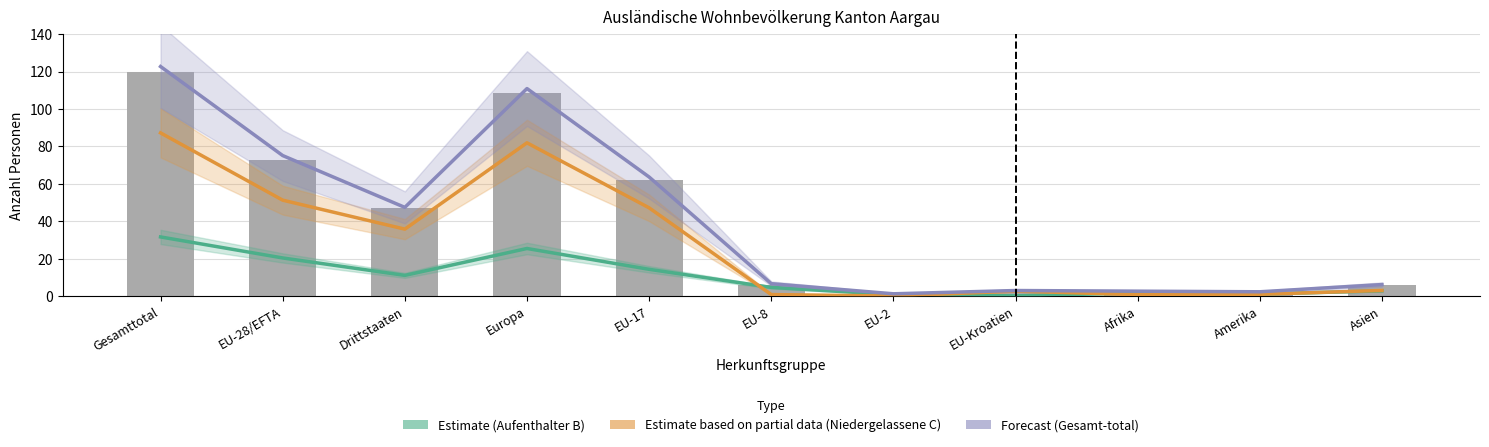

Which has a higher value, Europa or Asien?

Europa